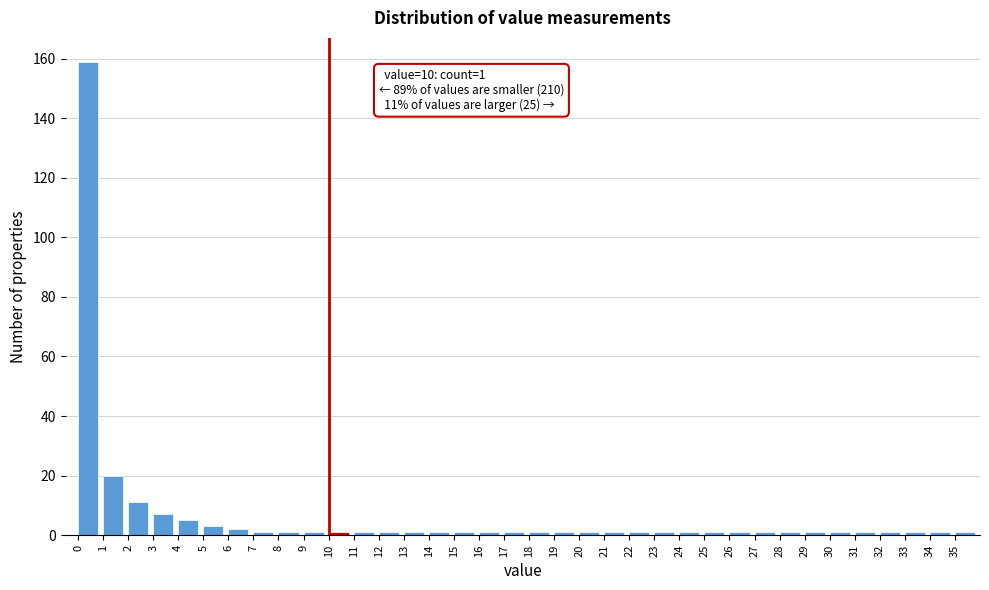

Over which range of the x-axis is the bar tallest?

0 to 1